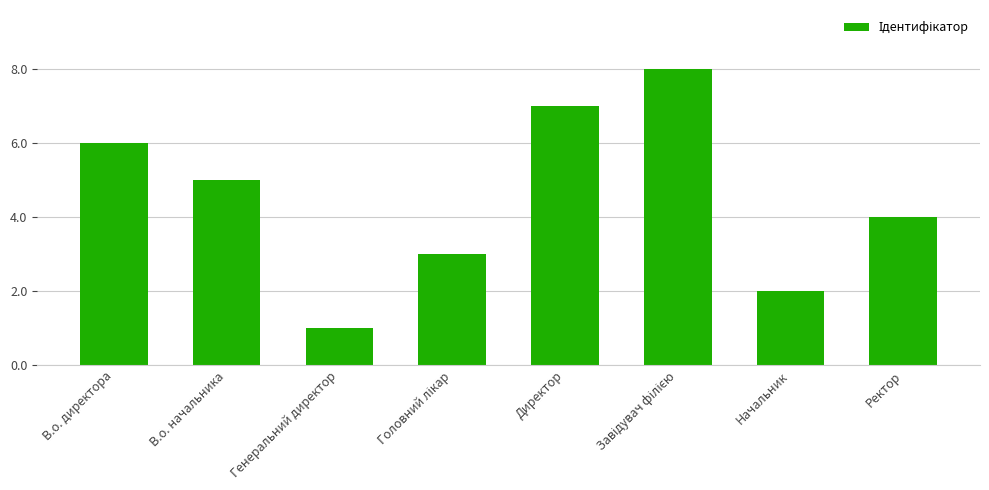

The chart shows a value of 2 at Начальник. True or false?

True